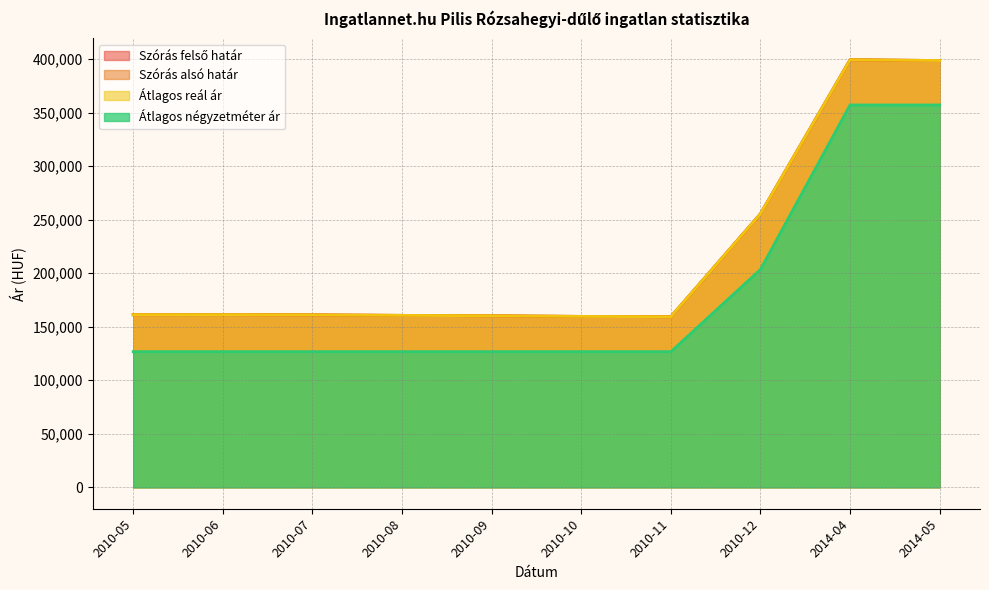

How many values in the Szórás alsó határ series are below 161248?

5